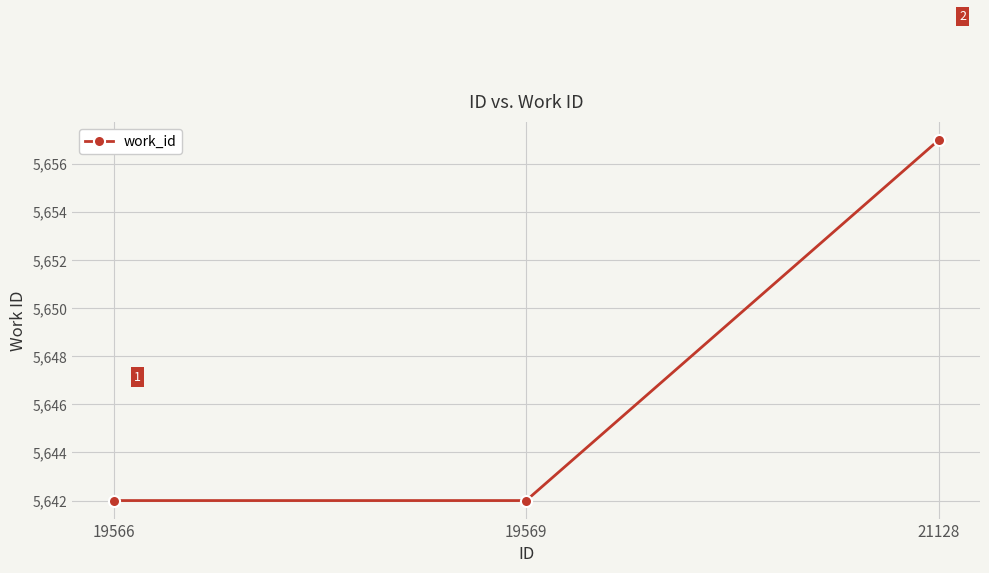

What is the approximate value at 19566?

5642